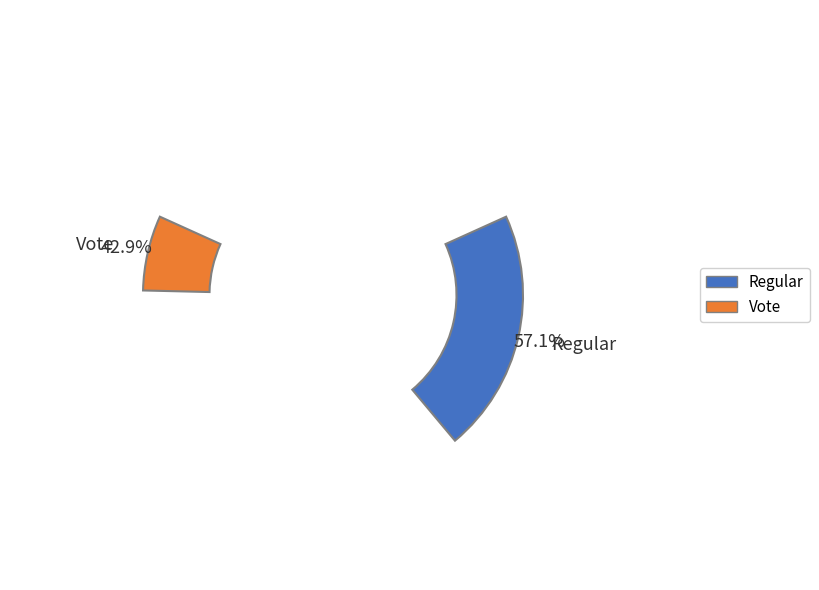

Combined, what portion of the pie is Regular and Vote?

100.0%